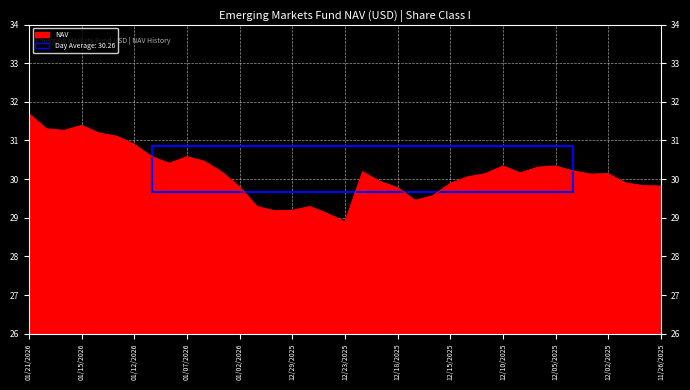

What is the smallest value displayed?

28.9